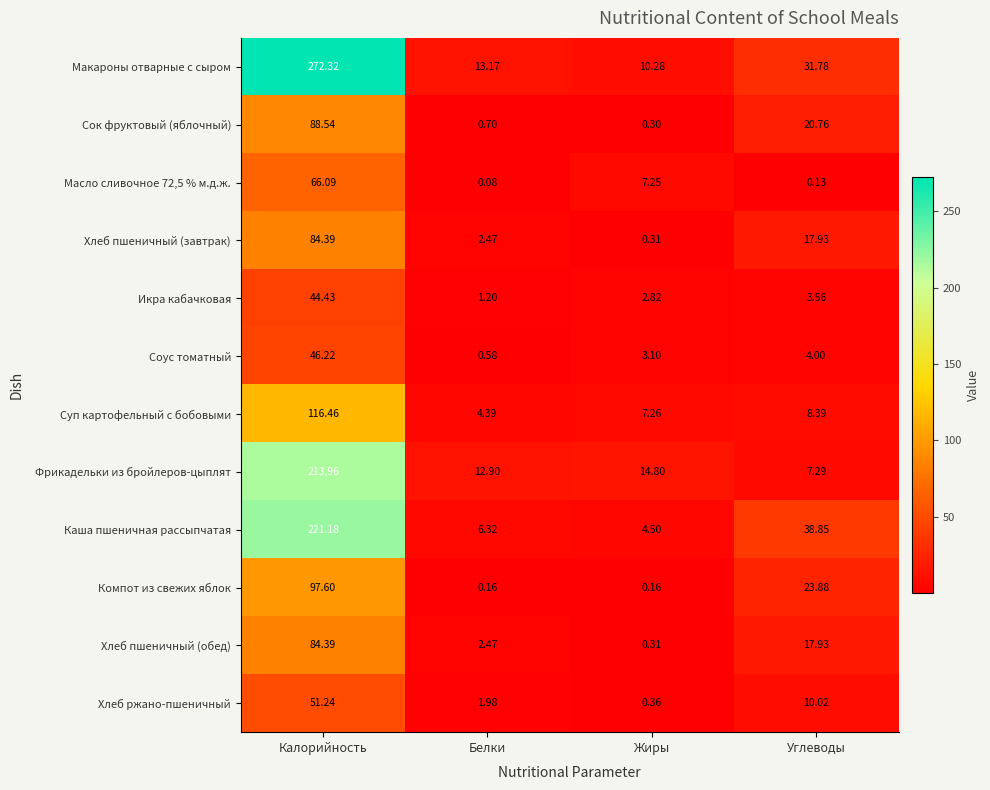

At which label does Соус томатный first exceed 4?

Калорийность